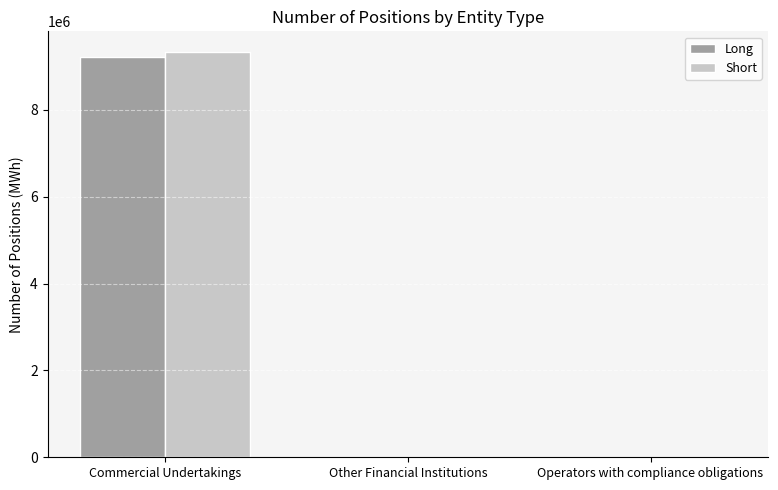

At which category is the sum across all series the highest?

Commercial Undertakings